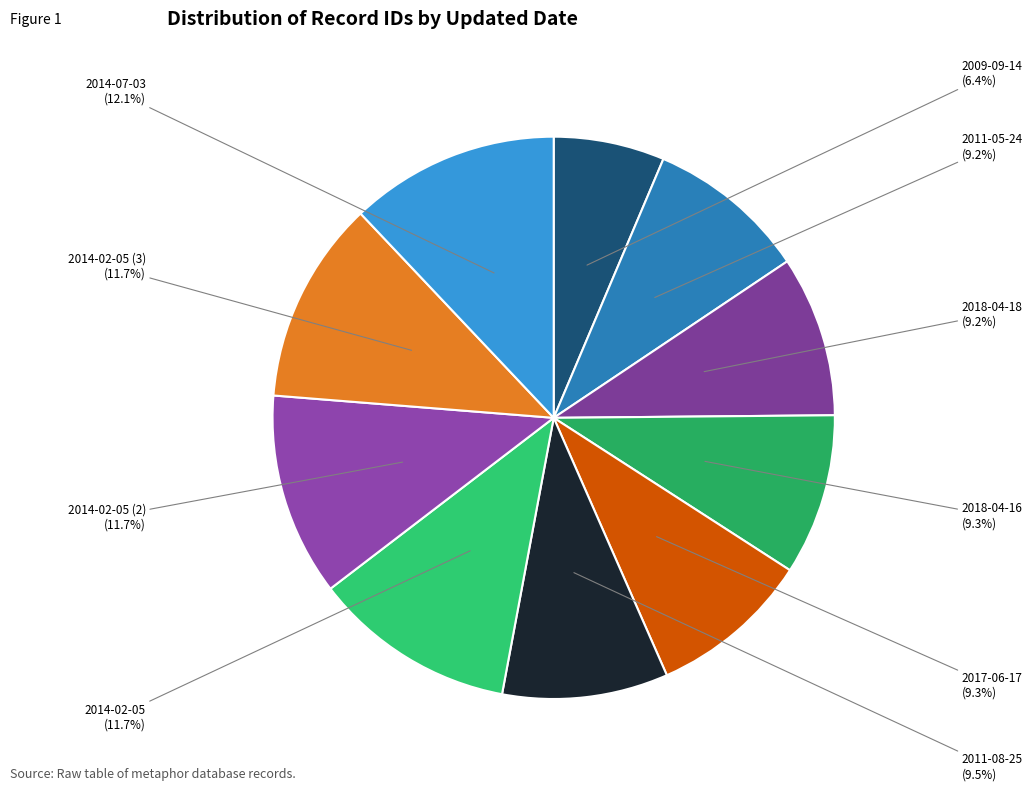

How many segments does this pie chart have?

10